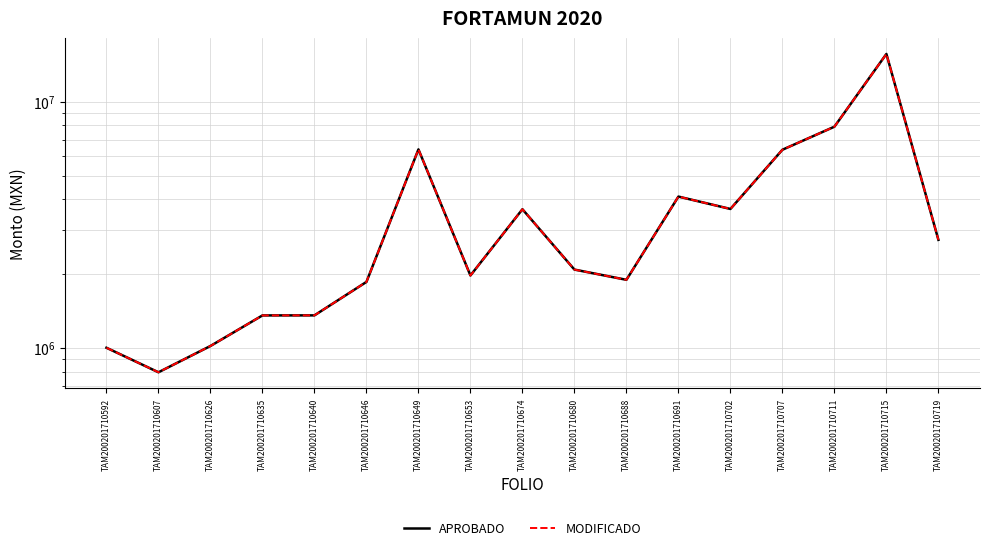

Rank the series by their maximum value, from lowest to highest.

APROBADO, MODIFICADO